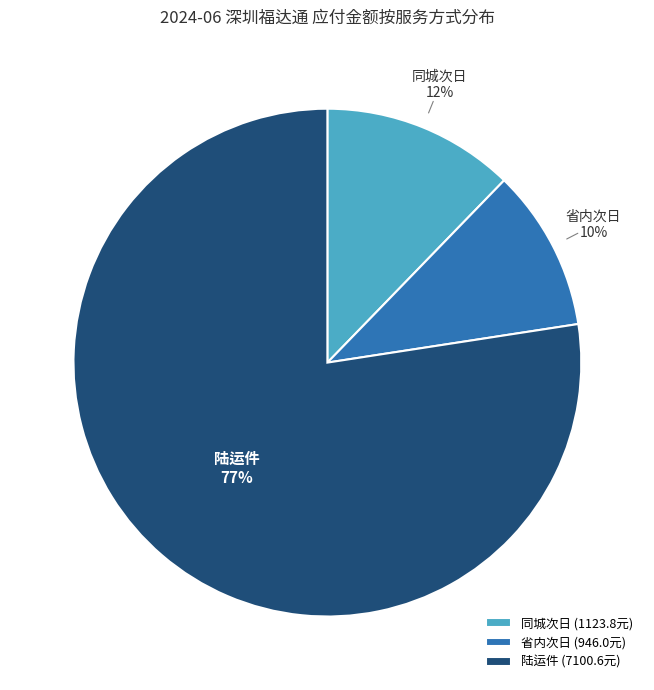

Is it true that 陆运件 is 68% of the pie?

False